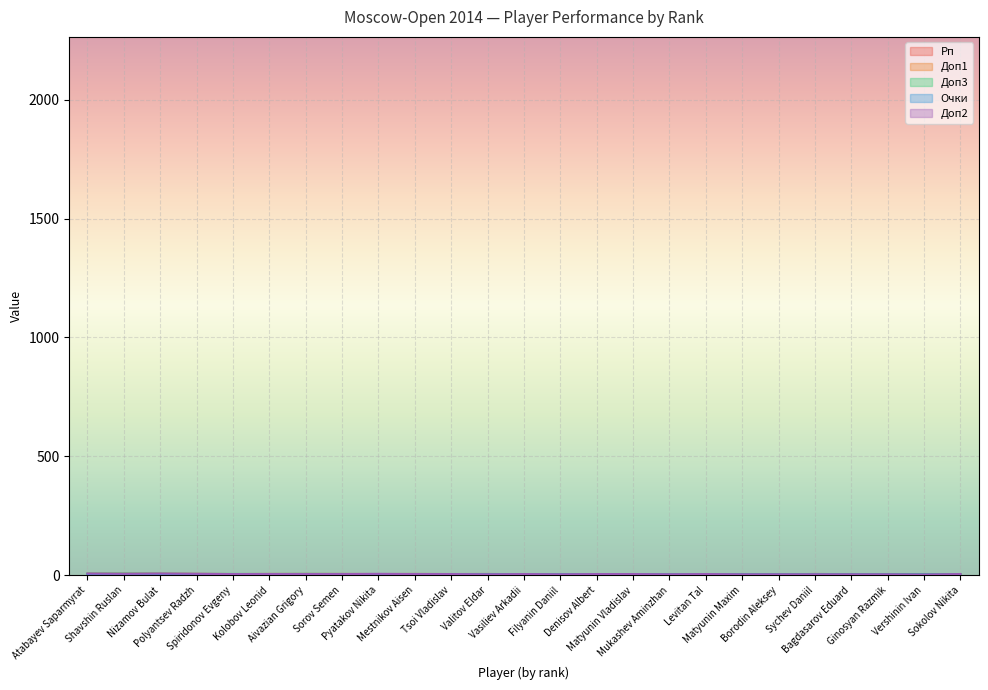

What are all the series names shown in the legend?

Рп, Доп3, Доп1, Очки, Доп2